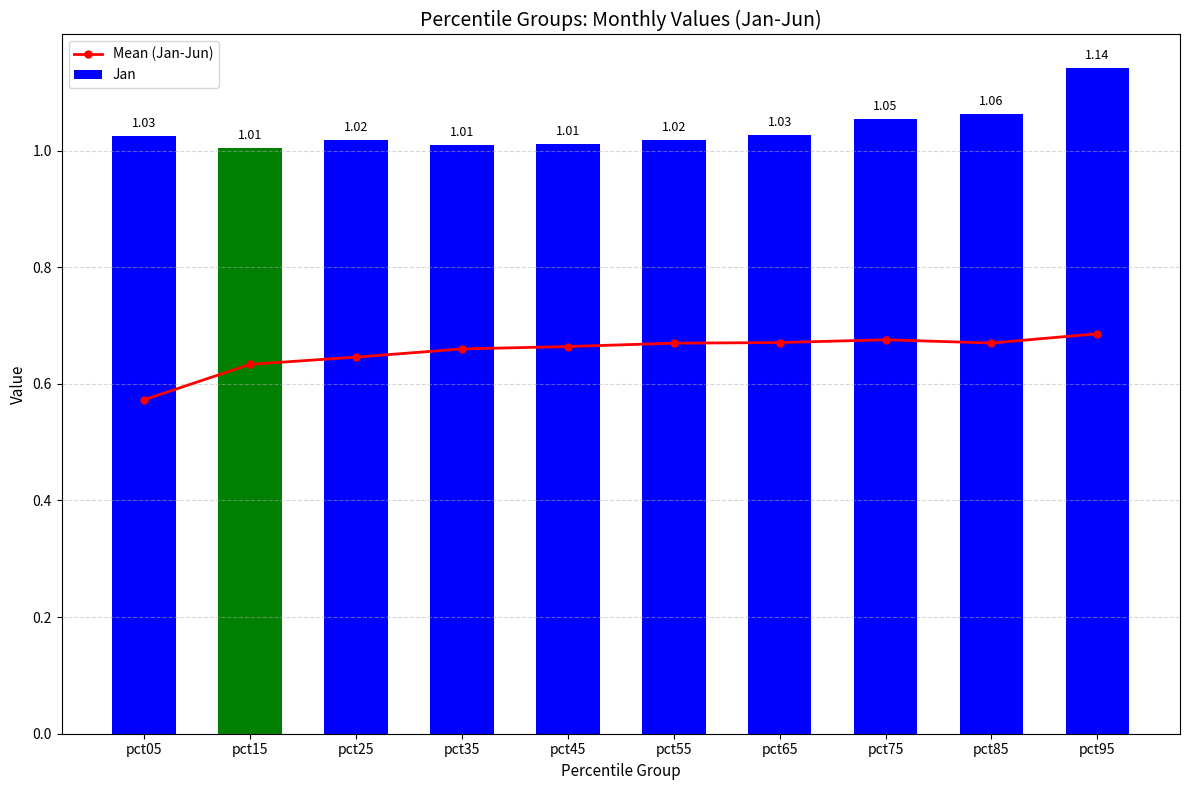

What is the difference between the maximum and minimum values in the Jan series?

0.1